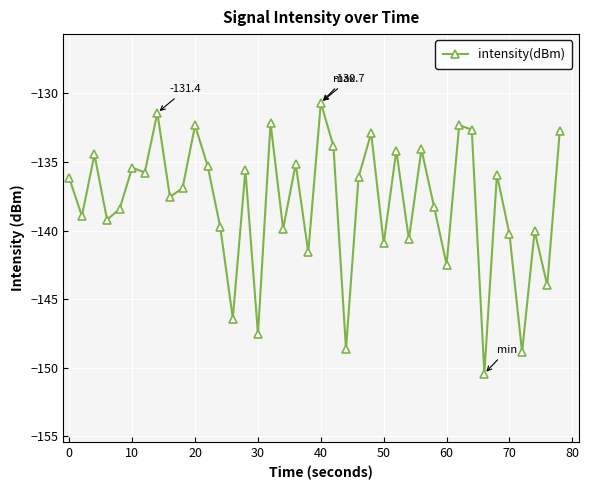

What is the sum of all values?

-5519.9